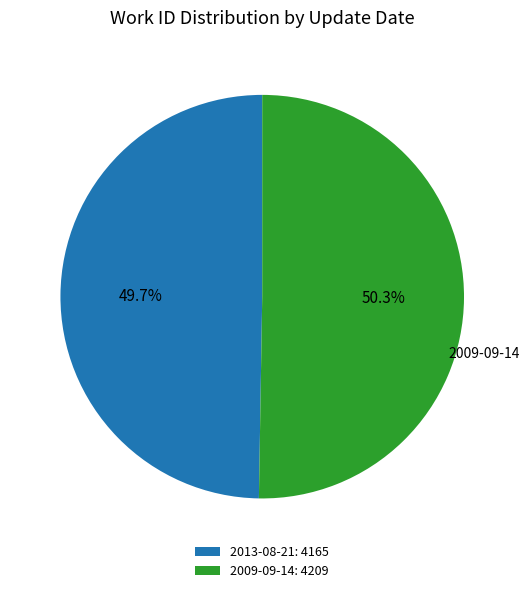

What is the largest slice in the pie chart?

2009-09-14